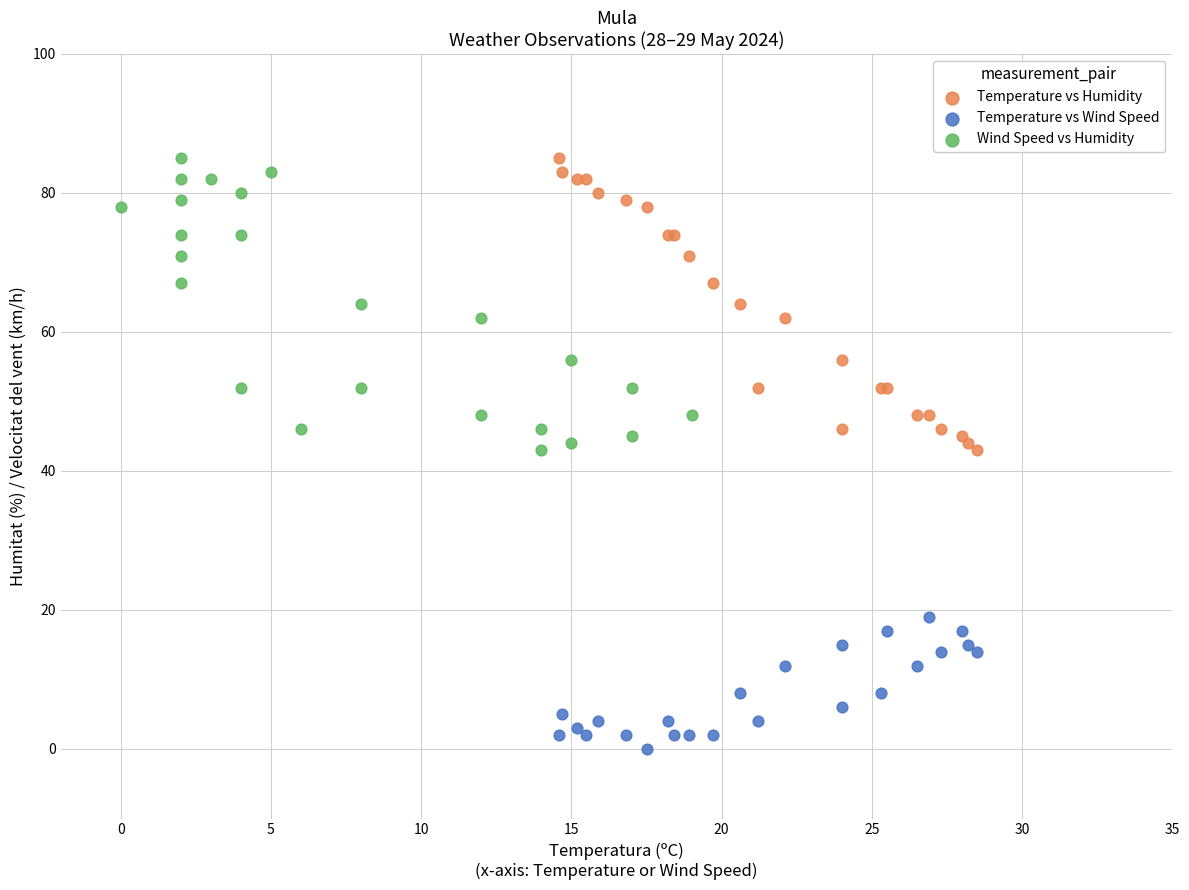

Which series contains the lowest Y value?

Temperature vs Wind Speed